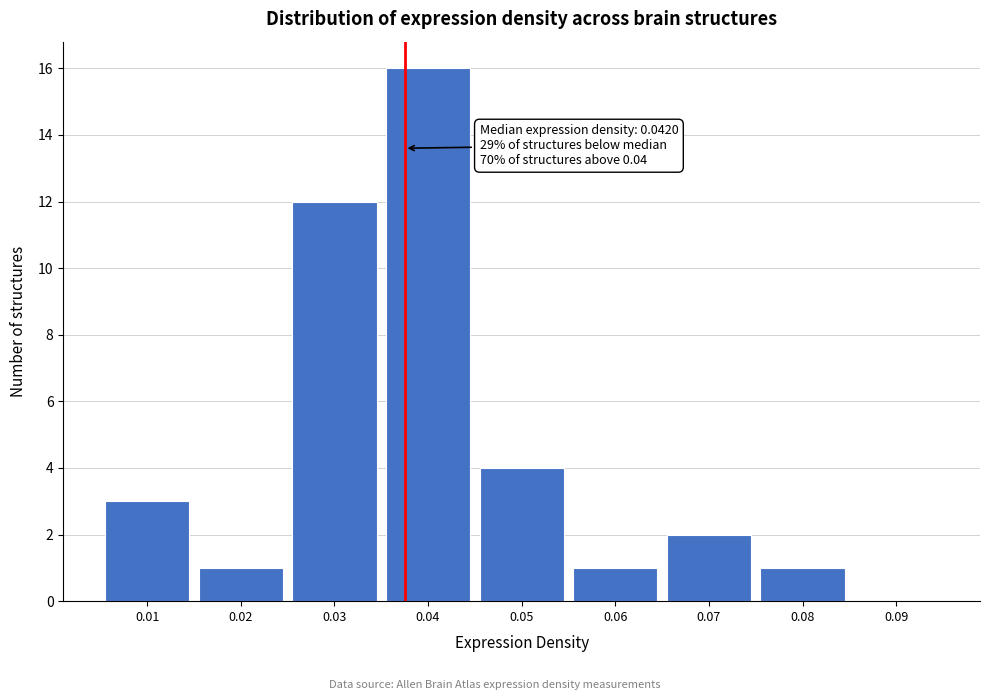

Reading left to right, what are all the values shown in this chart?

0.01=3	0.02=1	0.03=12	0.04=16	0.05=4	0.06=1	0.07=2	0.08=1	0.09=0